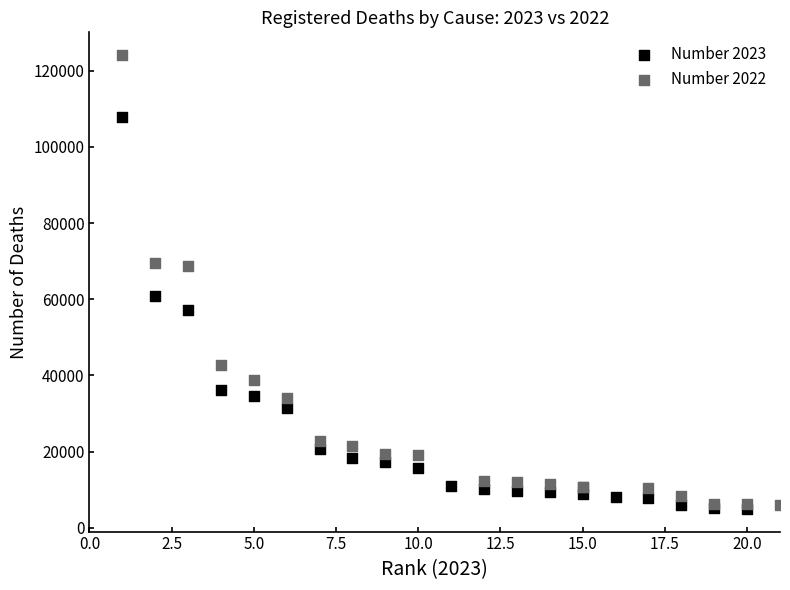

Which series has the widest spread of Y values?

Number 2022